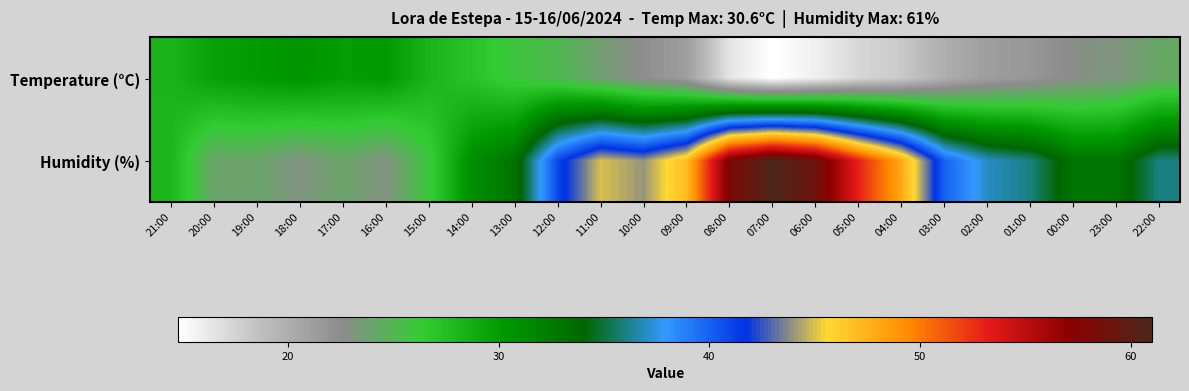

How many categories are shown in the chart?

24